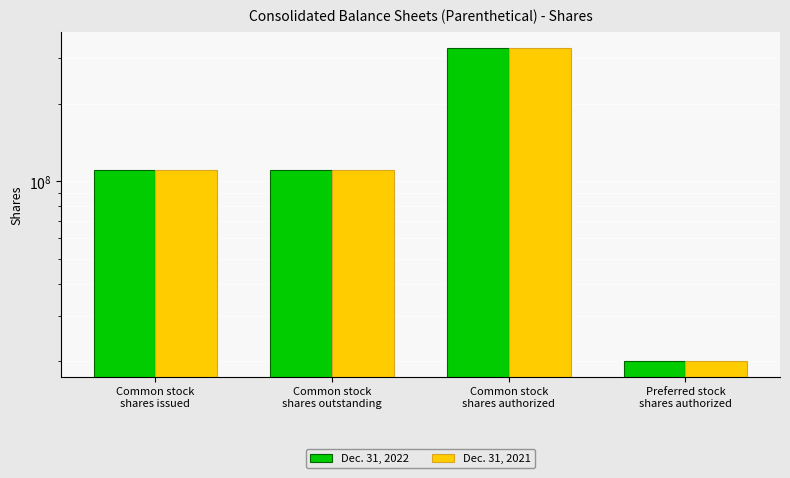

What position from the right is Common stock
shares outstanding?

3